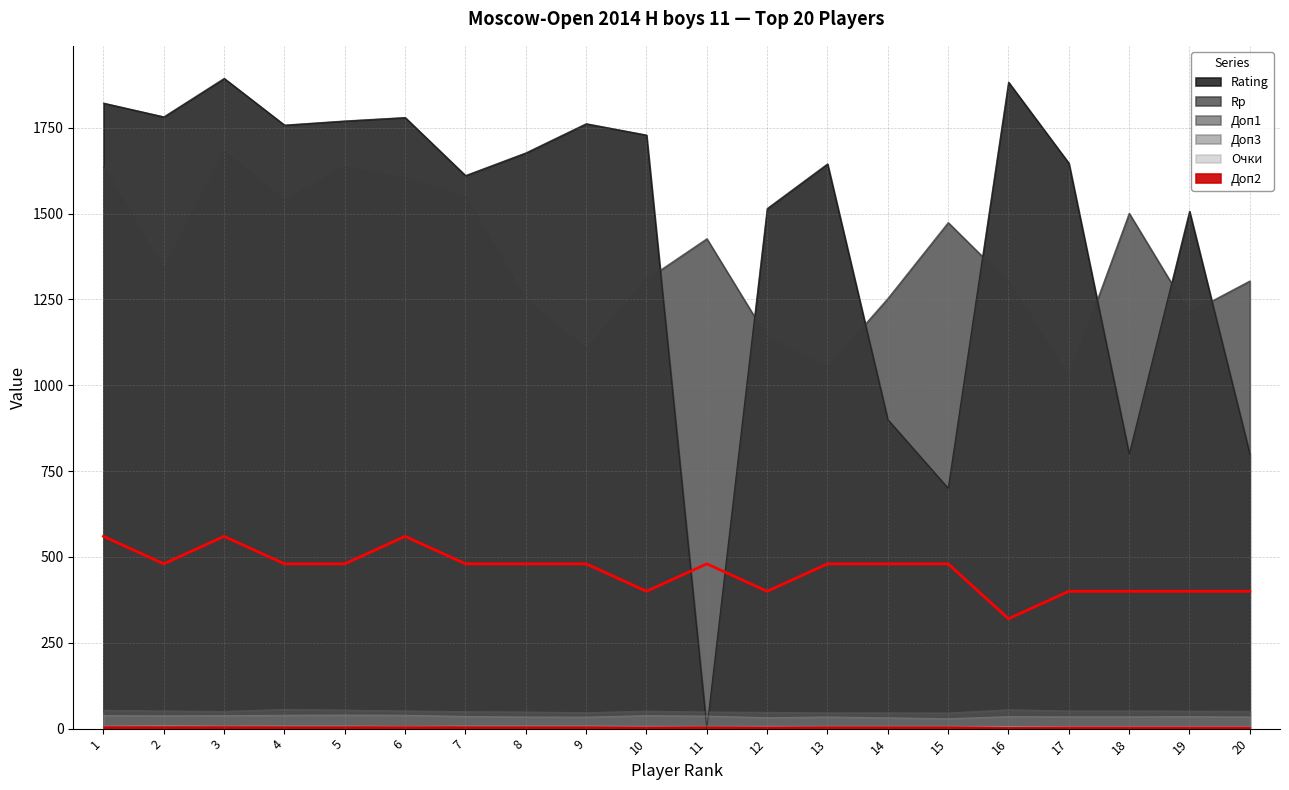

Is it true that Rating equals 2357.1 at 13?

False